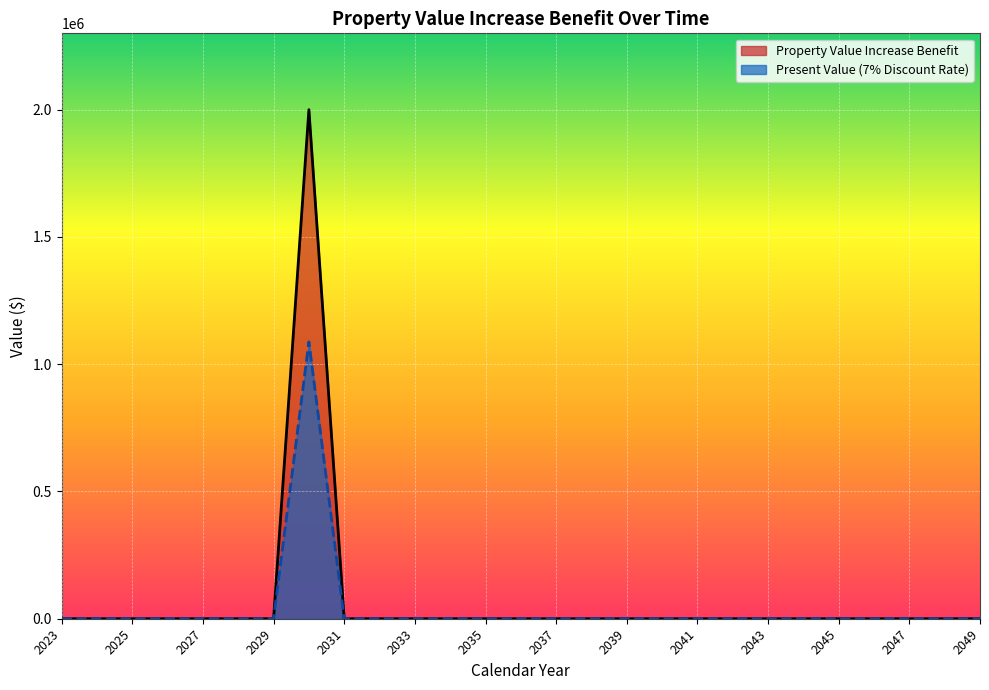

How many interior local peaks does the Property Value Increase Benefit series have?

1